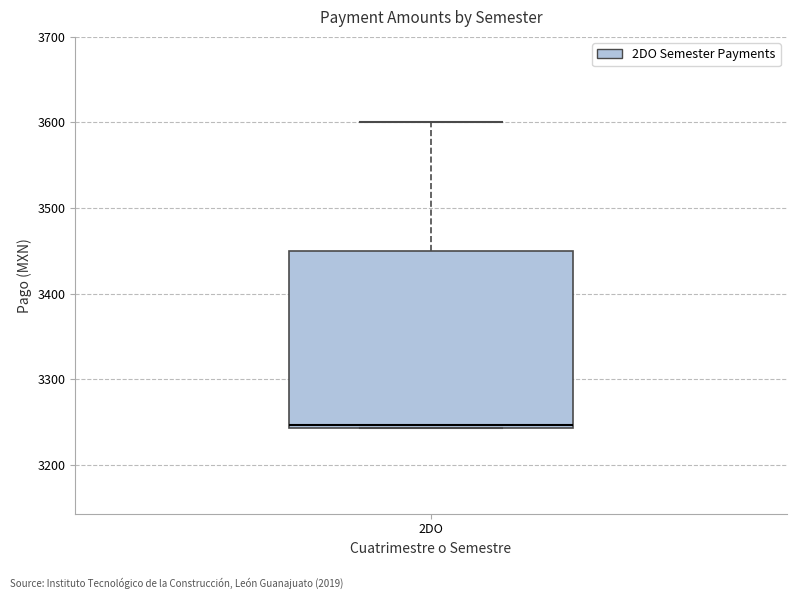

Transcribe this box plot: give where the median line is, the range the box spans, and where the two whiskers end, as read against the y-axis. The values are not printed on the chart, so give them approximately, as read against the axis.

median 3250, box 3240 to 3450, whiskers 3240 to 3600